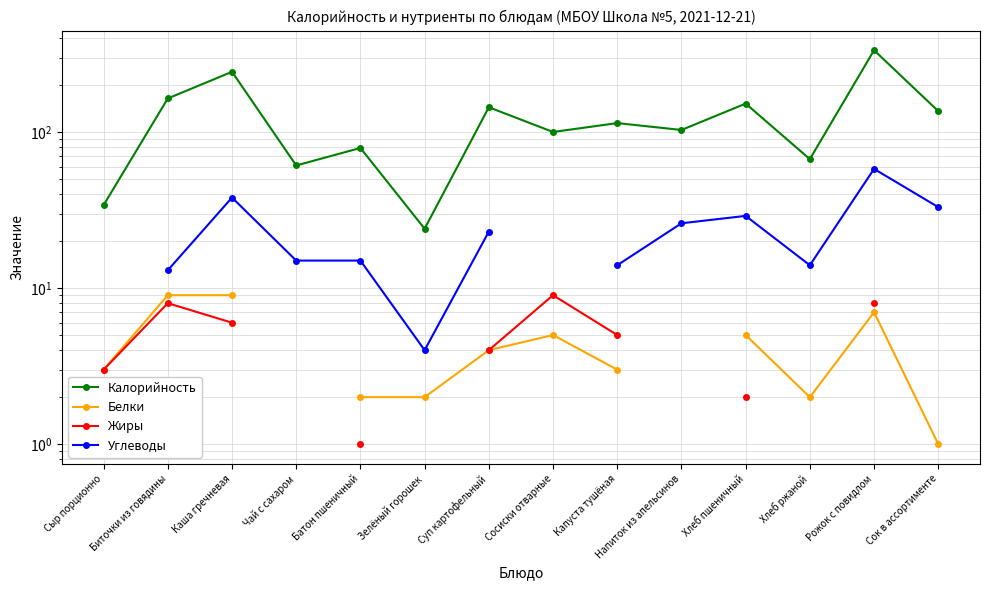

What is the minimum value shown in the chart?

1.0